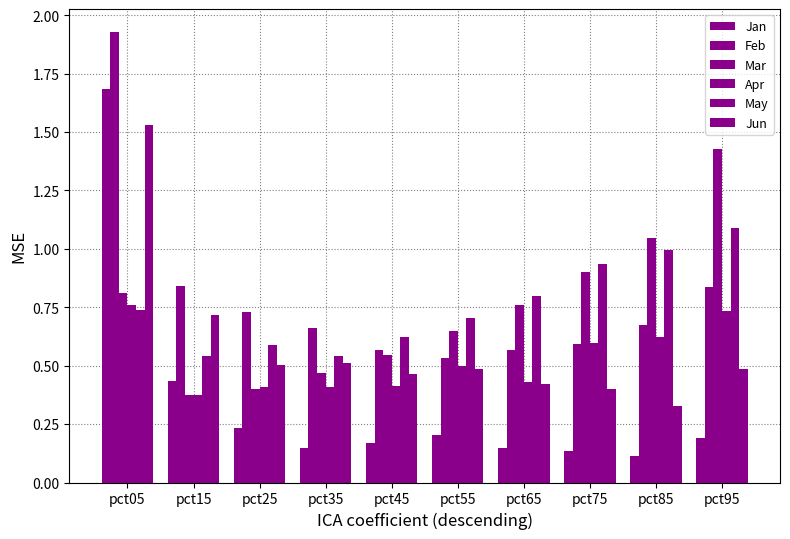

What is the total value across all series at pct45?

2.8